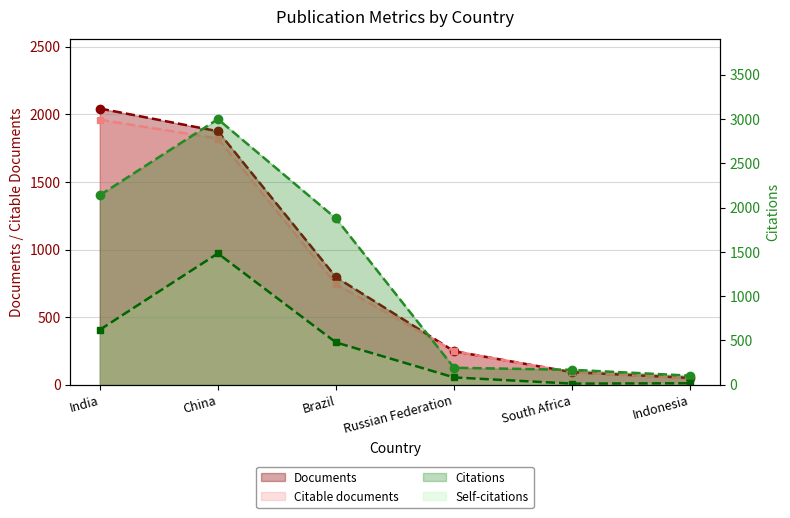

What is the lowest value of the Self-citations series?

13